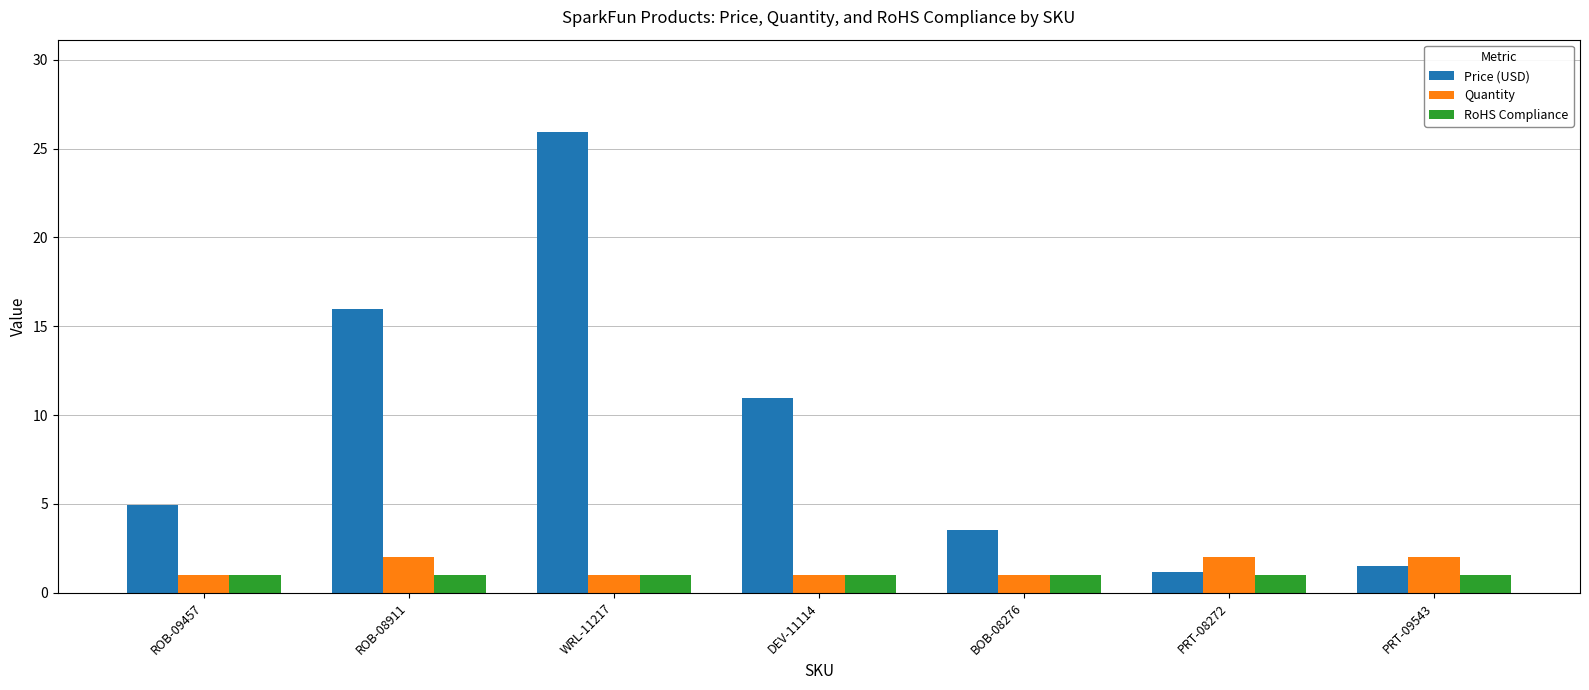

At which label does Price (USD) first exceed 4?

ROB-09457